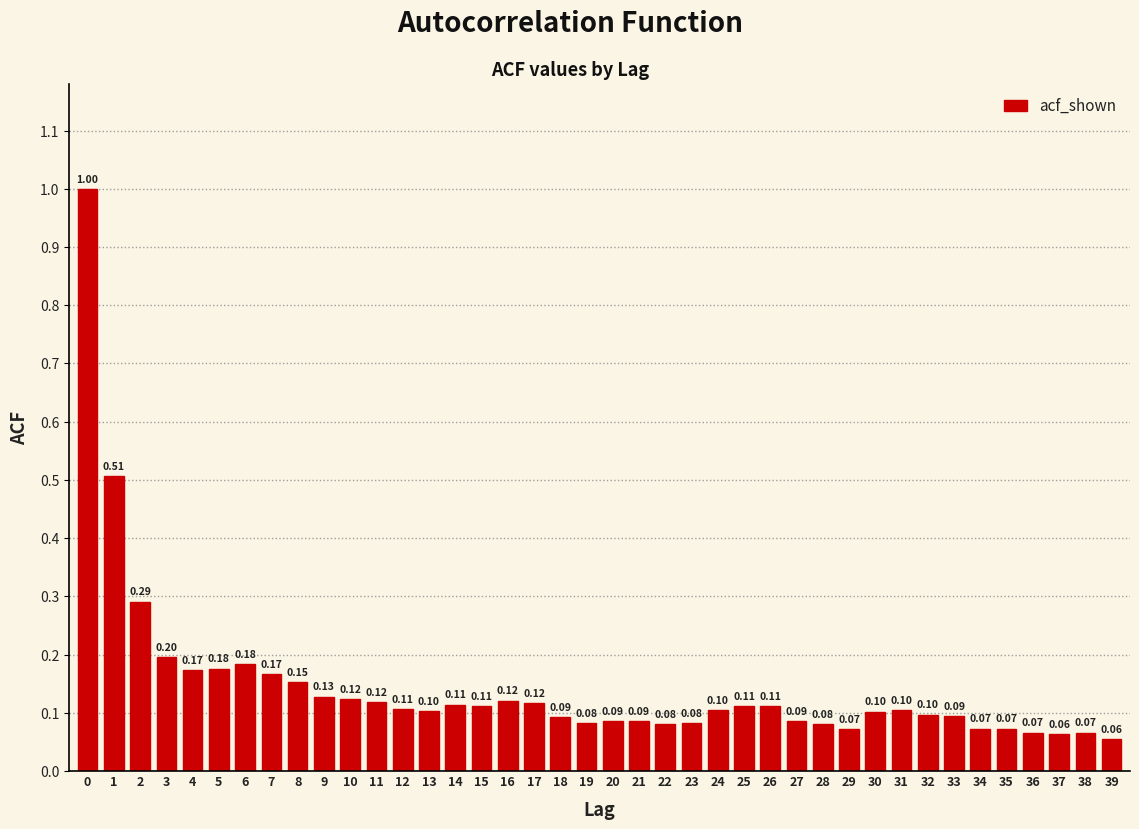

Which has a higher value, 13 or 33?

13